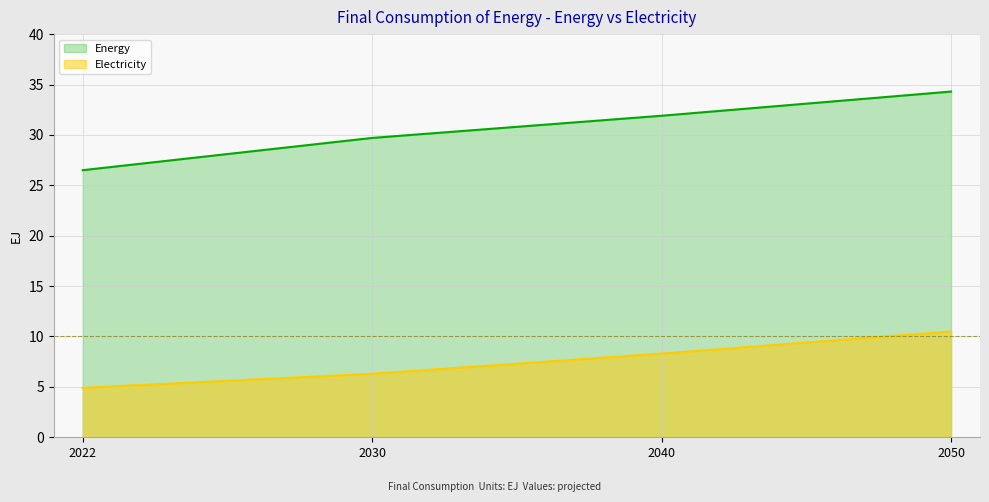

Rank the series at 2040 from highest to lowest value.

Energy, Electricity